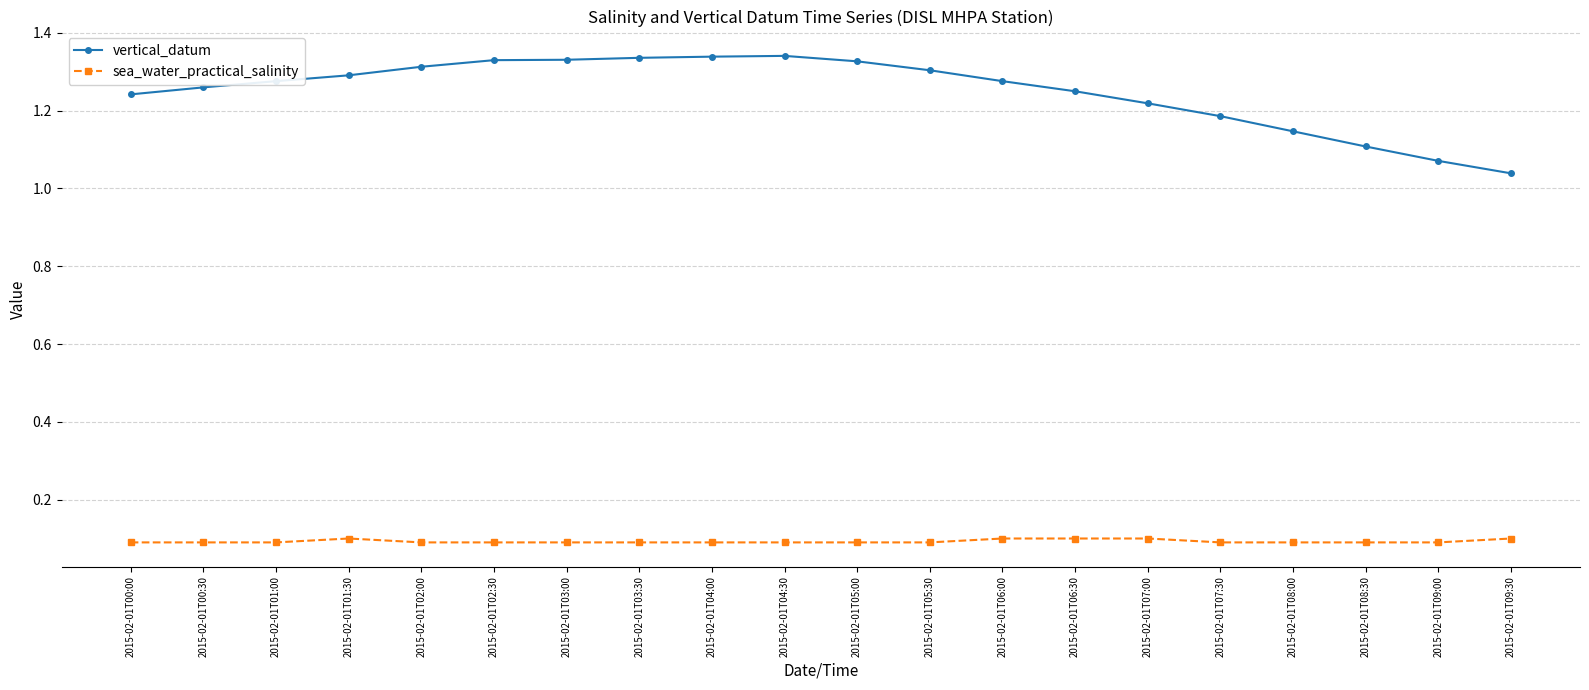

How many series are shown in this chart?

2